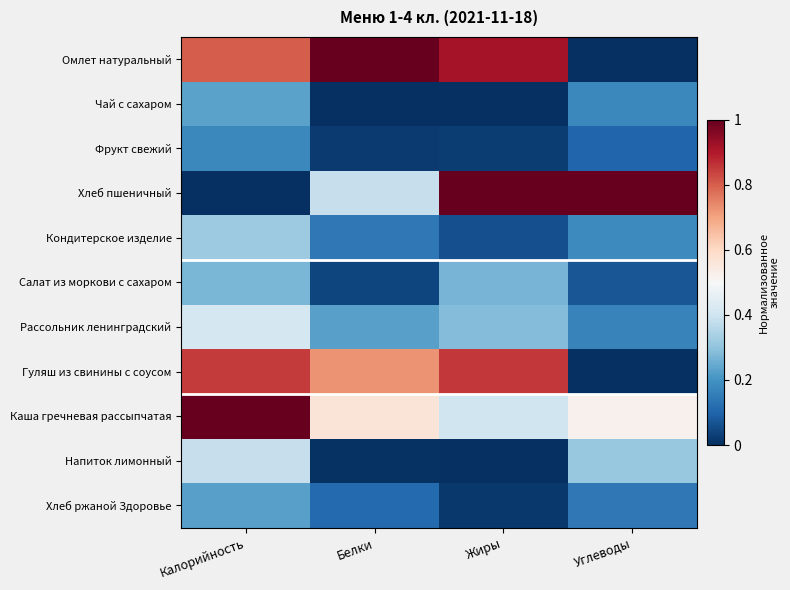

At which category does the chart reach its peak across all series?

Белки